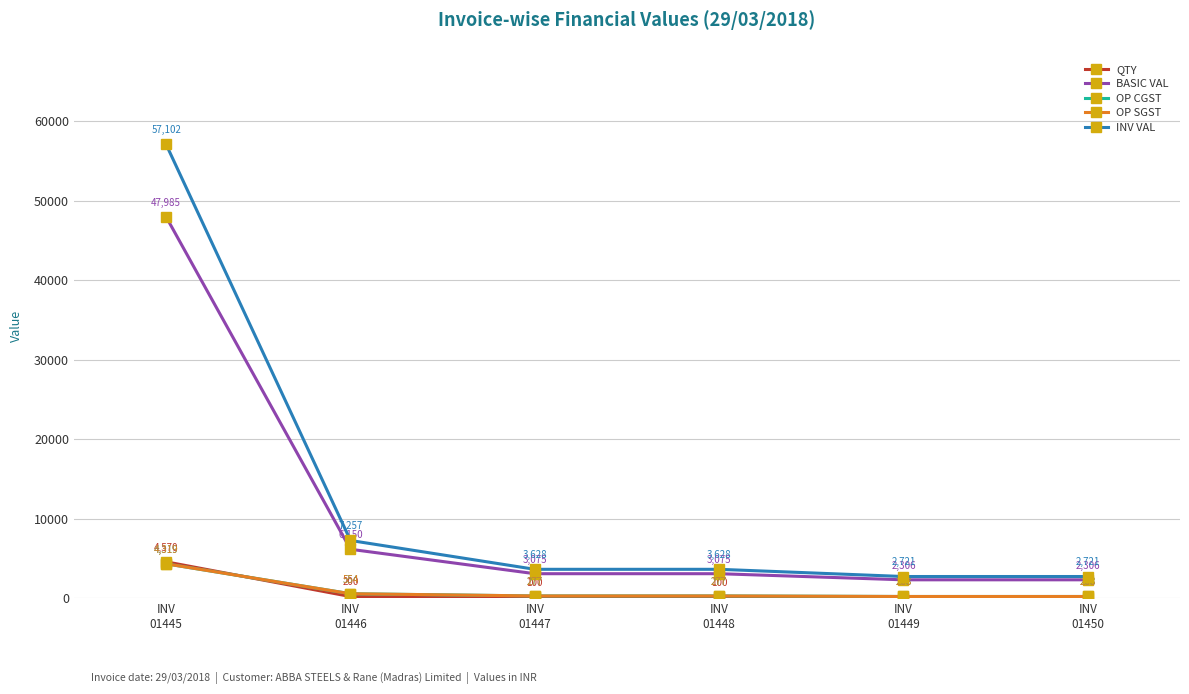

Is this an area chart (filled region under the line)?

No